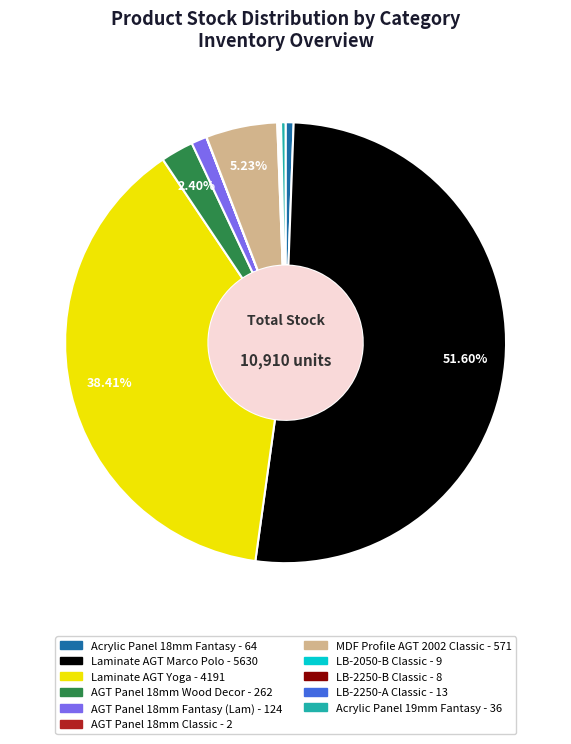

Does any single category account for the majority?

Yes